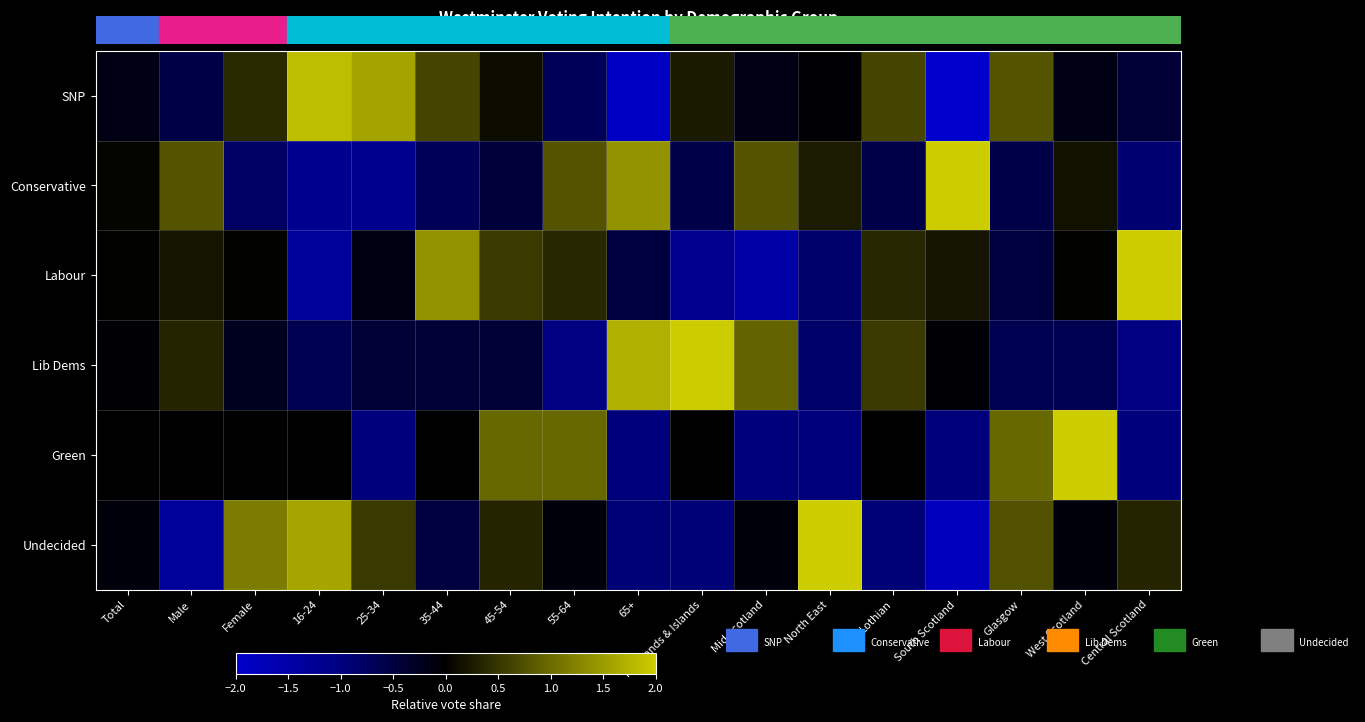

How many data points does each series have?

17